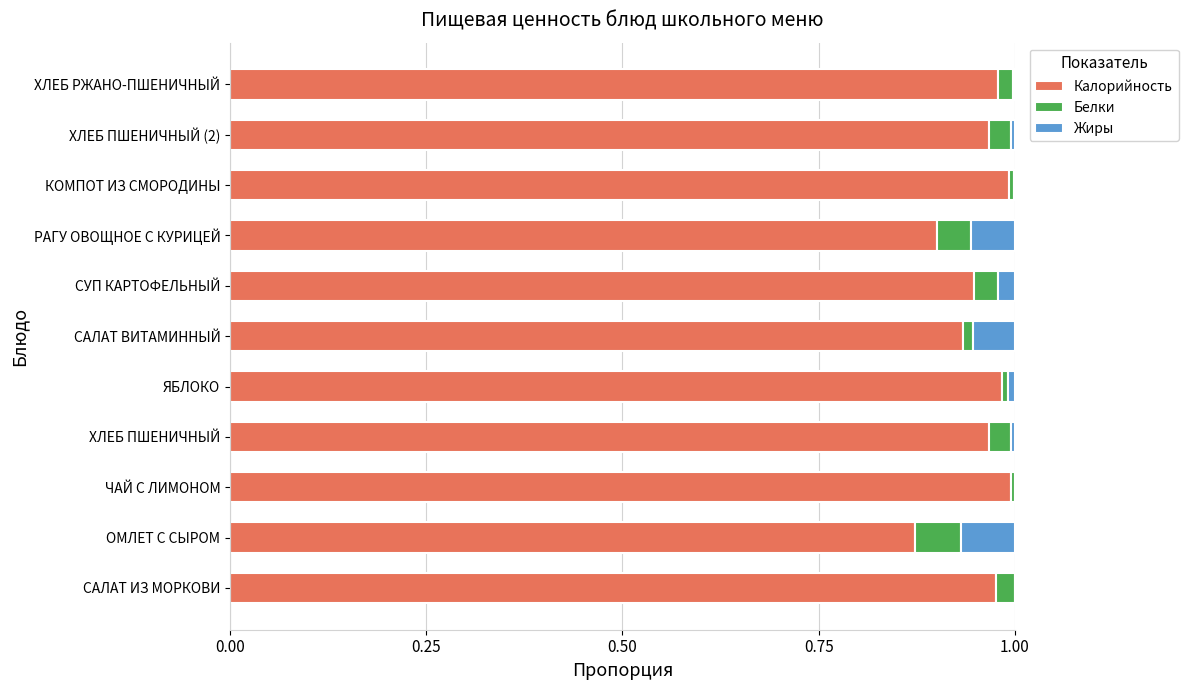

Where is Калорийность nearest to the value 0?

ОМЛЕТ С СЫРОМ